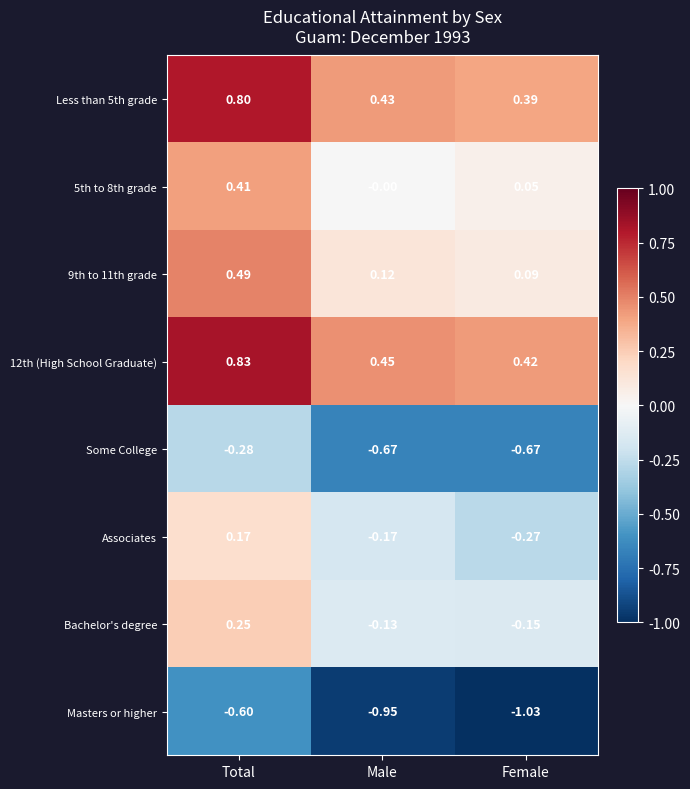

At which category is the sum across all series the highest?

Total